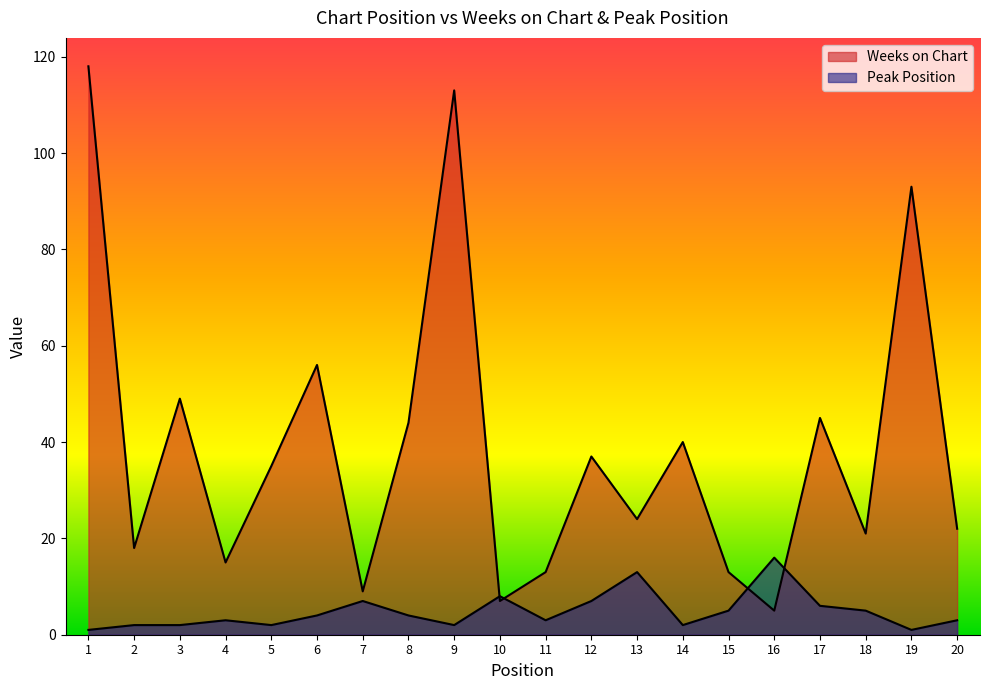

What is the sum of the Peak Position values at 17 and 19?

7